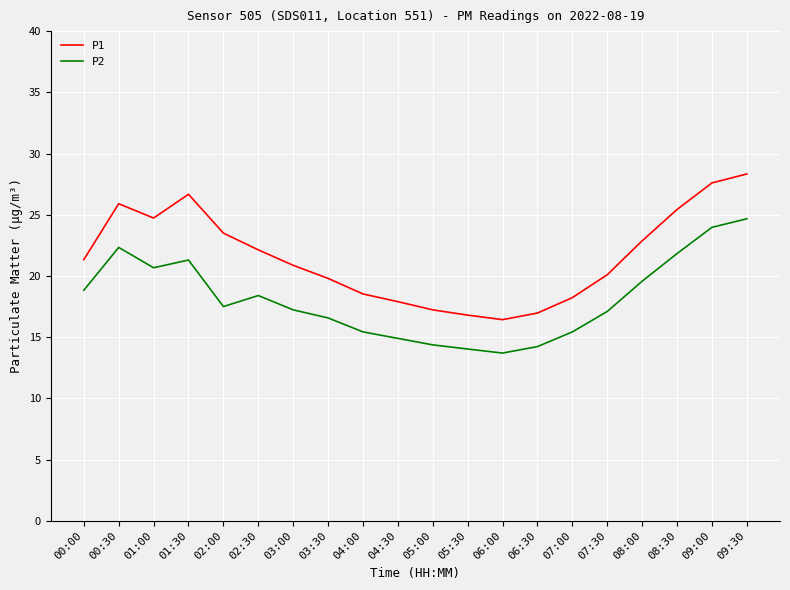

Is it true that P1 equals 30.3 at 04:30?

False